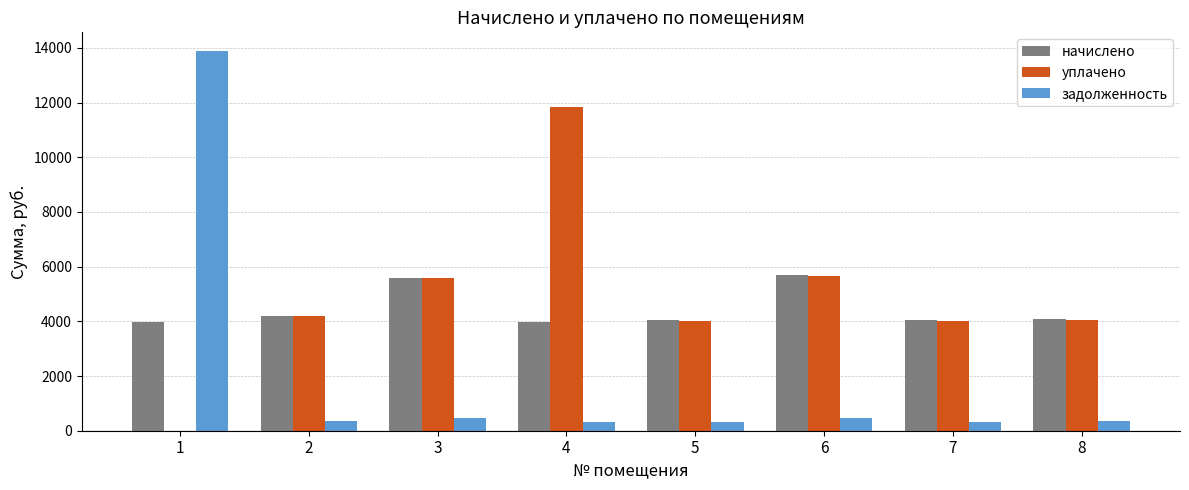

What is the sum of all уплачено values?

39364.8